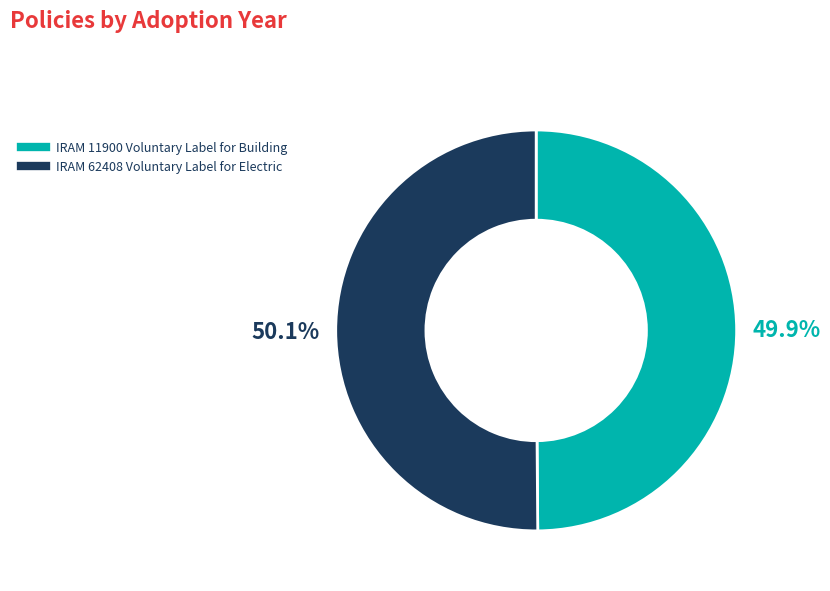

Is there a majority slice in this chart?

Yes